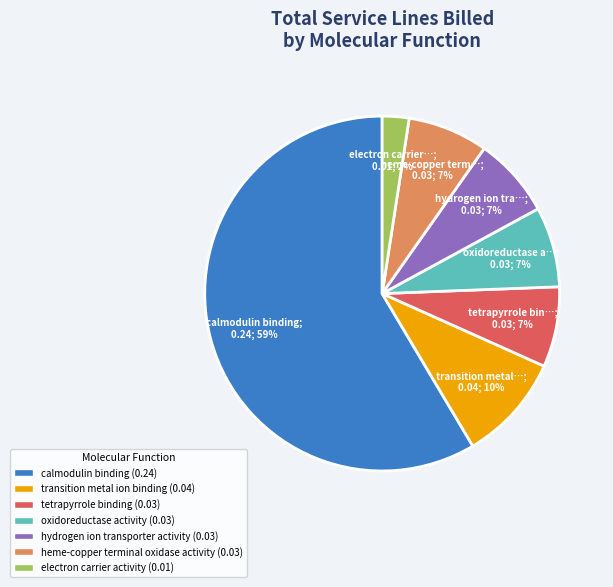

To the nearest percent, what is the average slice percentage?

14%